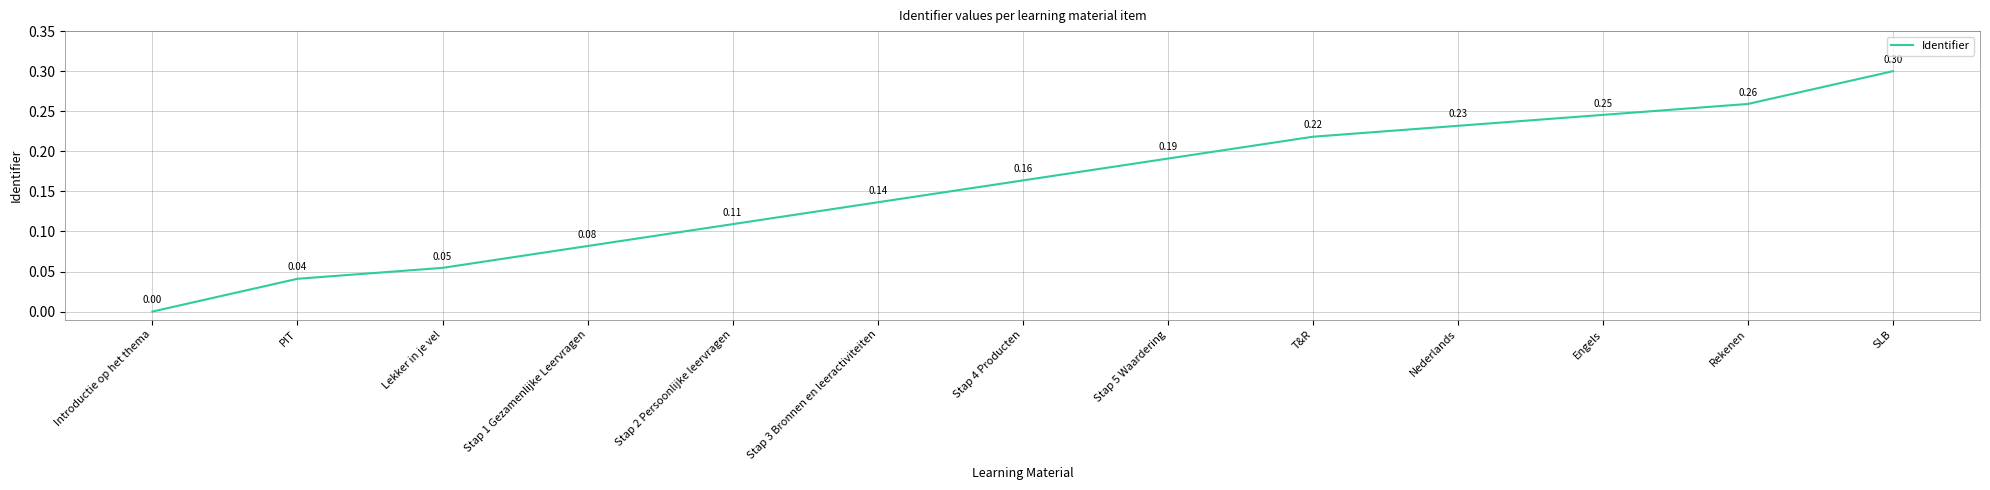

What position from the right is Stap 4 Producten?

7